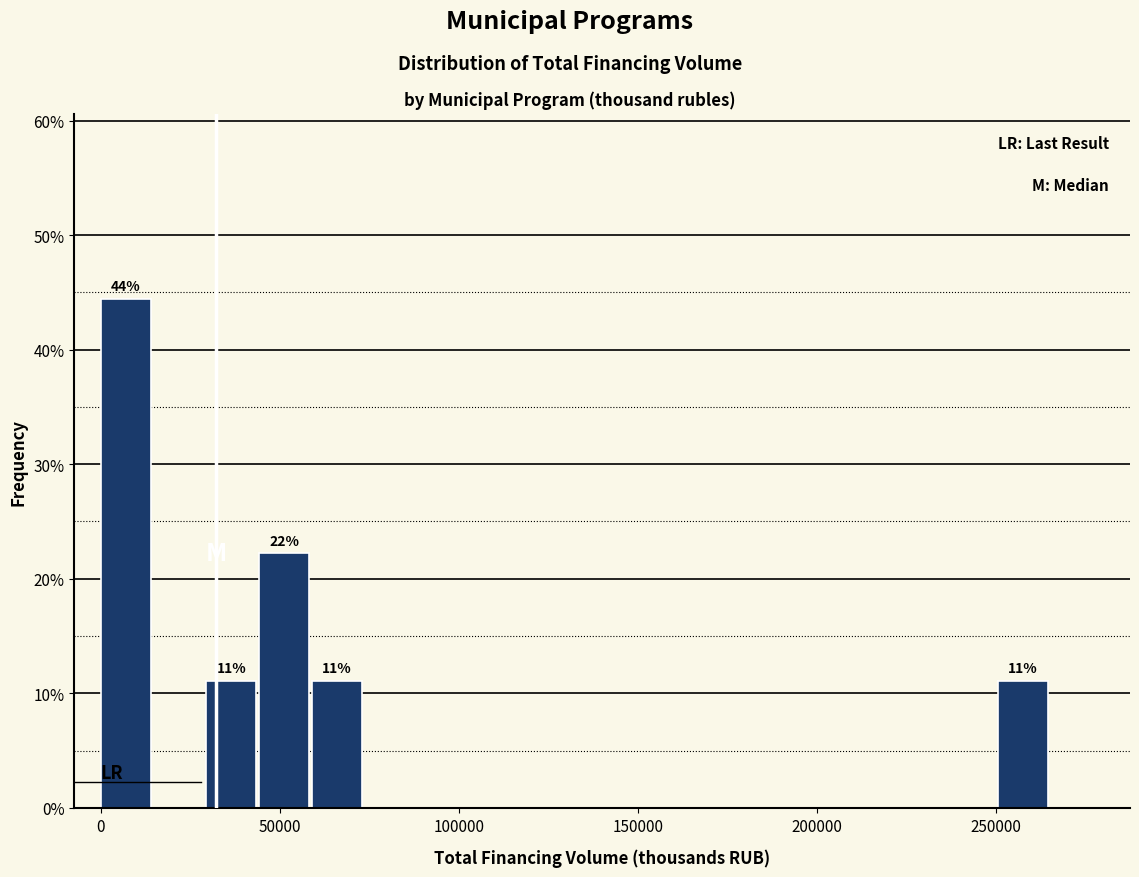

Around what value on the x-axis is the tallest bar? Give the approximate position of its centre, as read against the axis.

5000